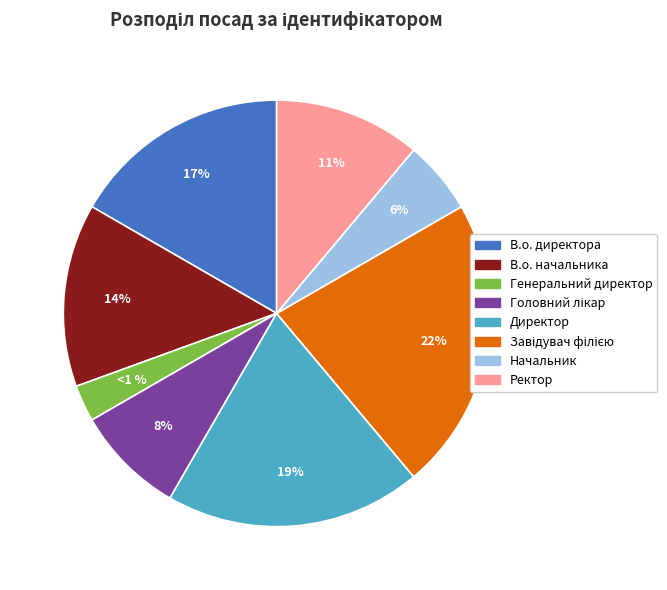

Is it true that Головний лікар is 8% of the pie?

True